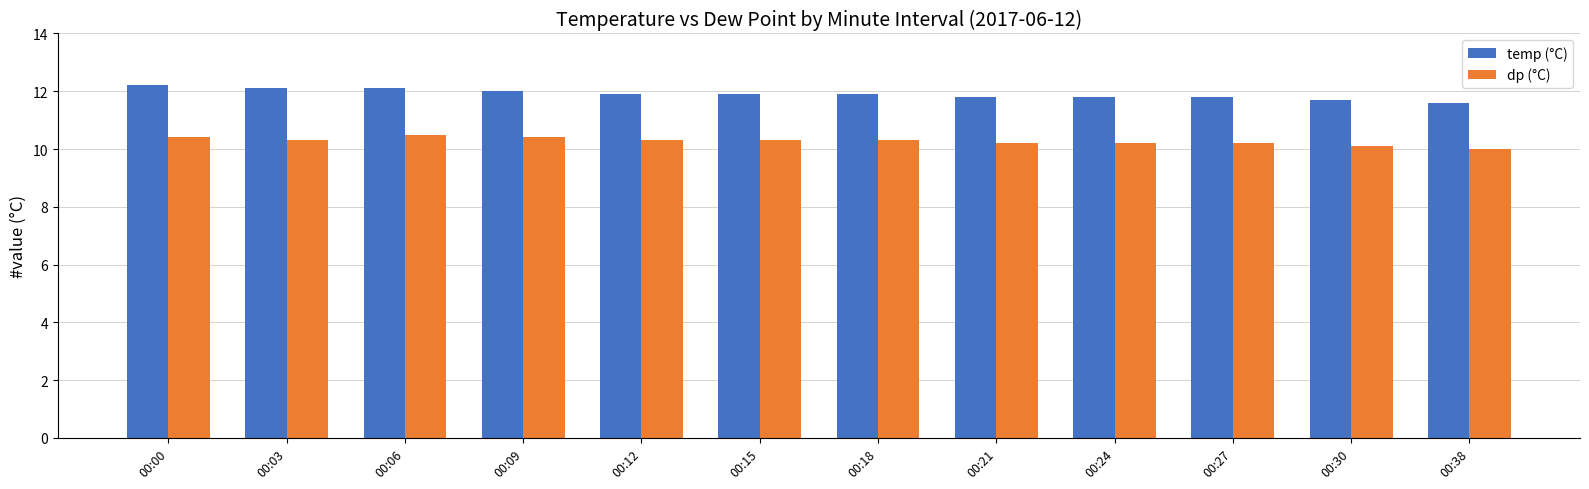

What is the highest value of the temp (°C) series?

12.2